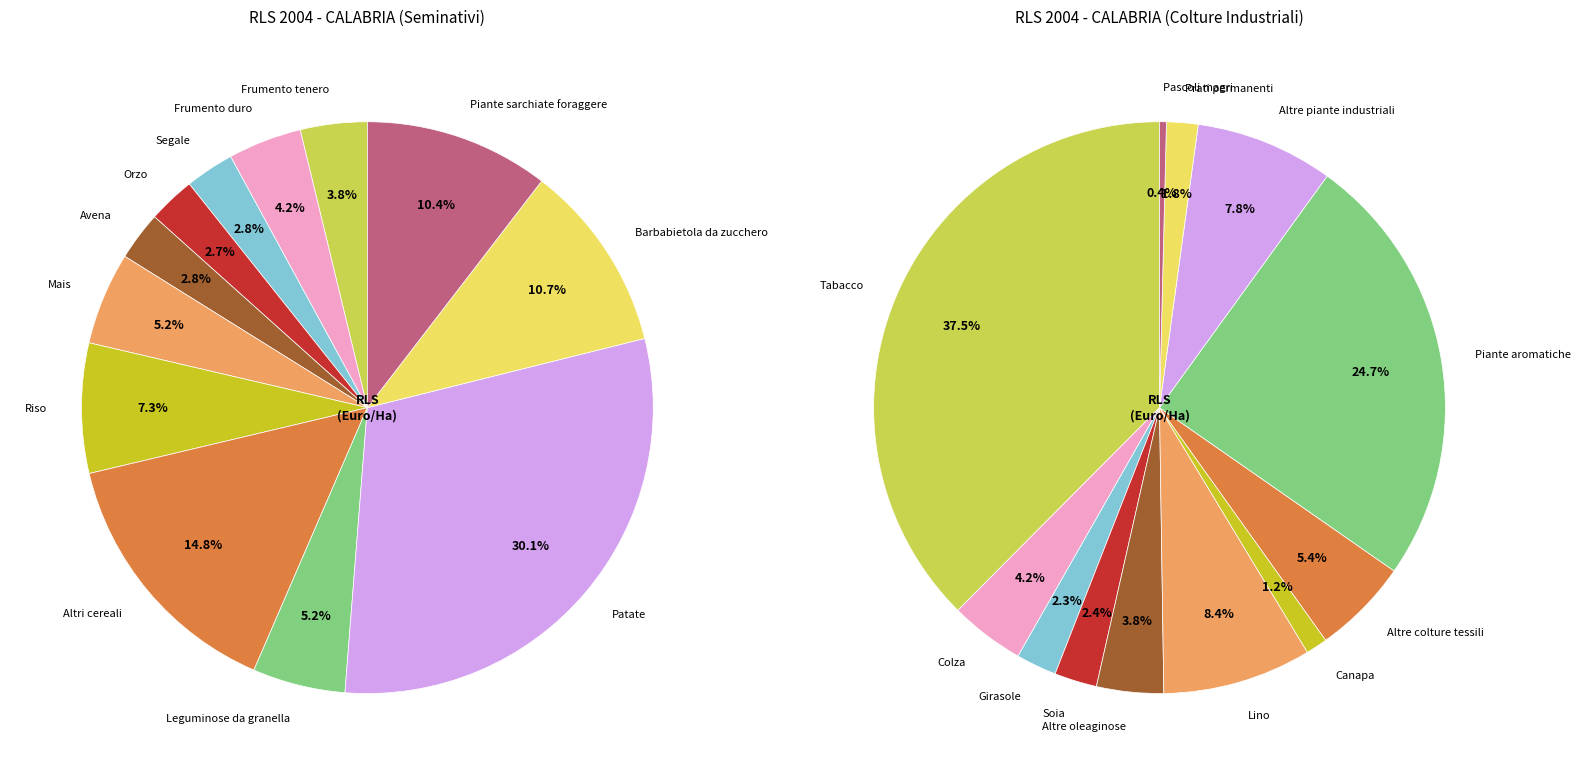

What percentage is the Mais slice, to the nearest percent?

5%